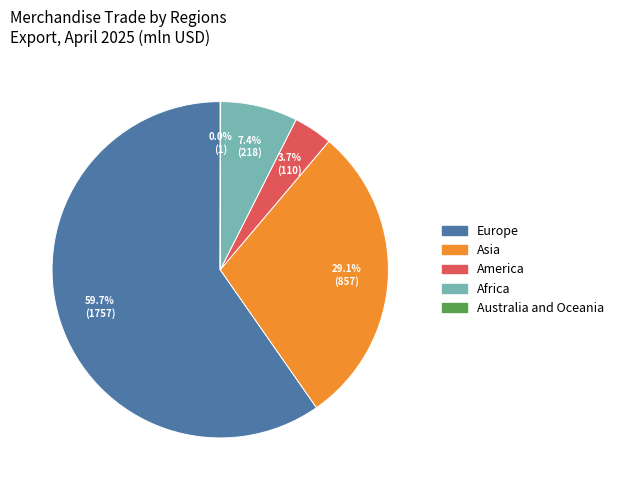

Does Europe account for over 50% of the chart?

Yes